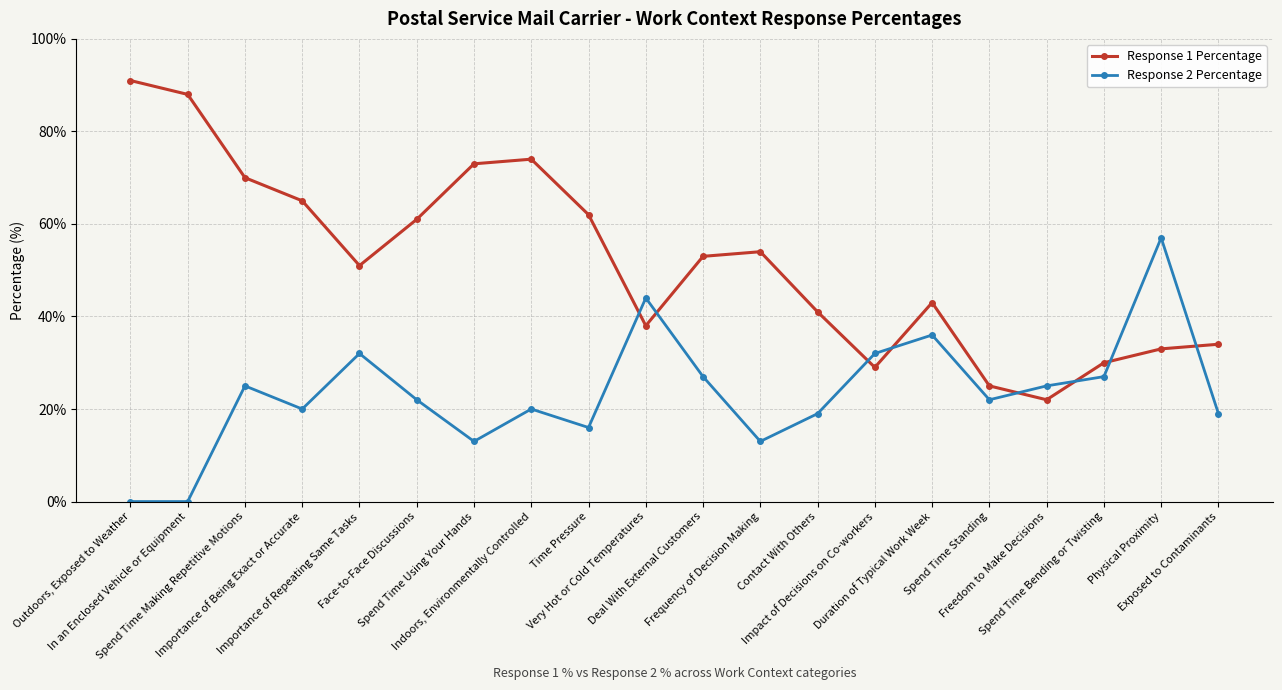

At which category does Response 1 Percentage reach its first local peak?

Indoors, Environmentally Controlled